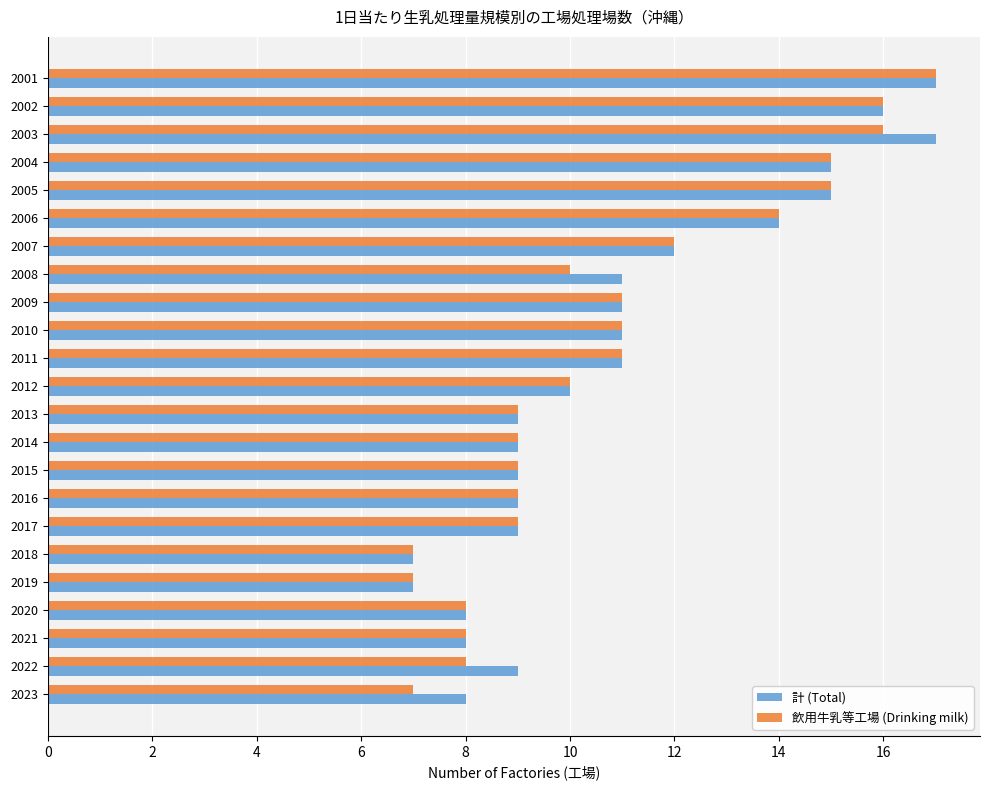

What is the sum of all 飲用牛乳等工場 (Drinking milk) values?

248